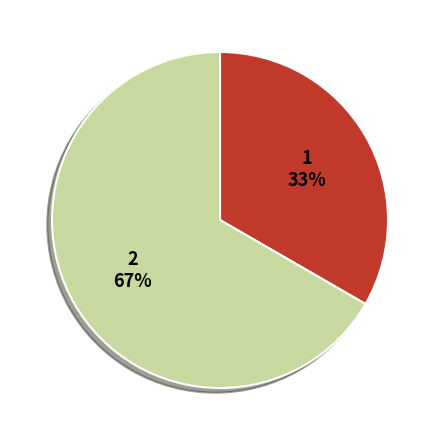

Is there any slice that represents more than half of the pie?

Yes